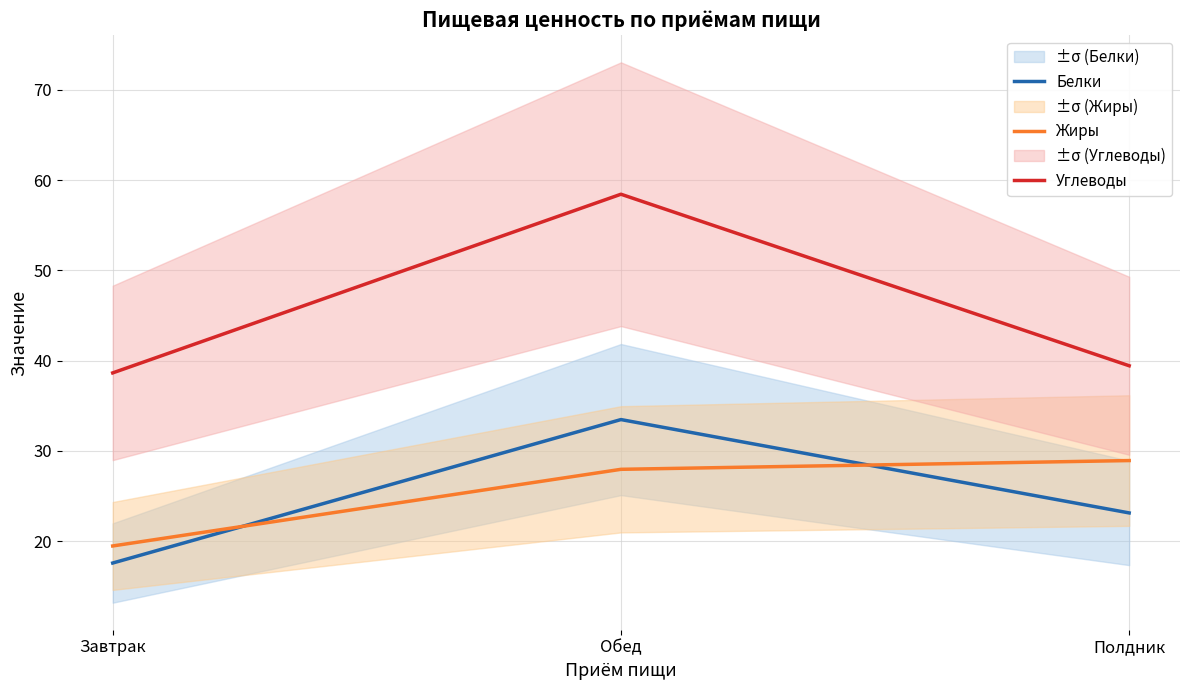

Which series has the widest spread of values?

Углеводы